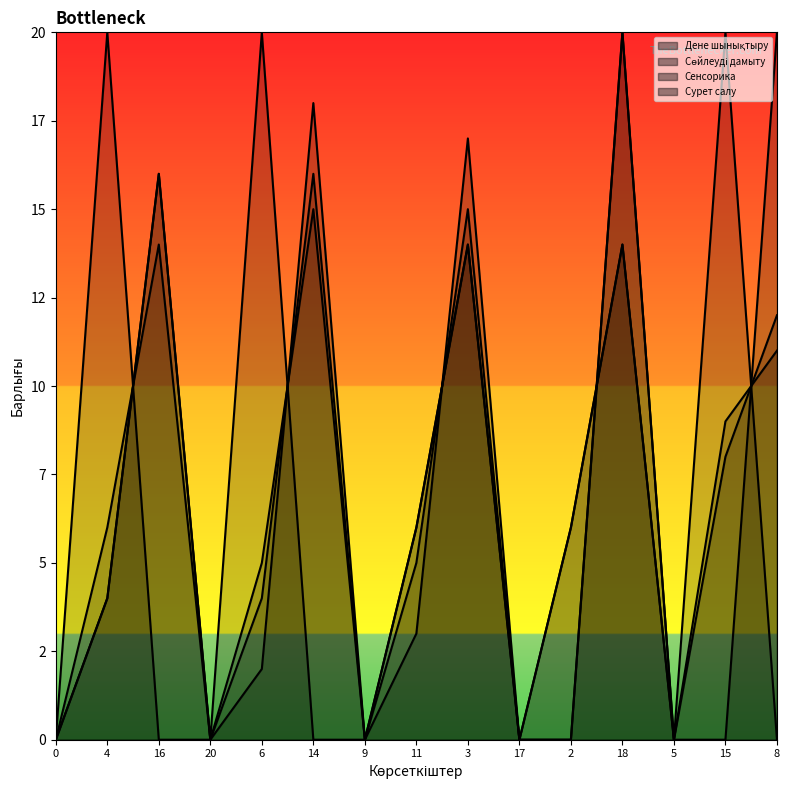

At how many categories does at least one series exceed 1?

10